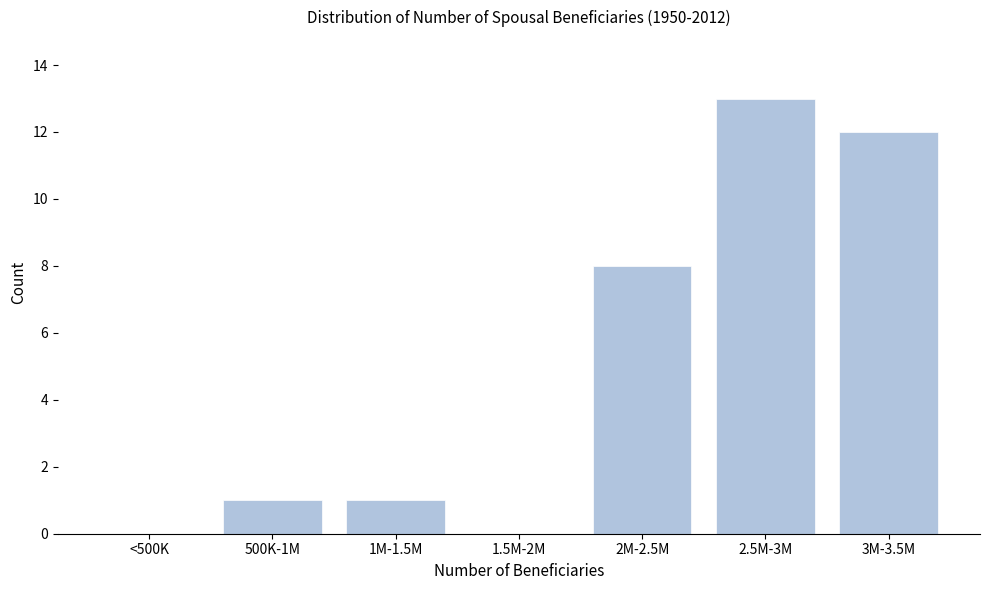

Reading left to right, transcribe all the data shown in this chart.

<500K=0	500K-1M=1	1M-1.5M=1	1.5M-2M=0	2M-2.5M=8	2.5M-3M=13	3M-3.5M=12